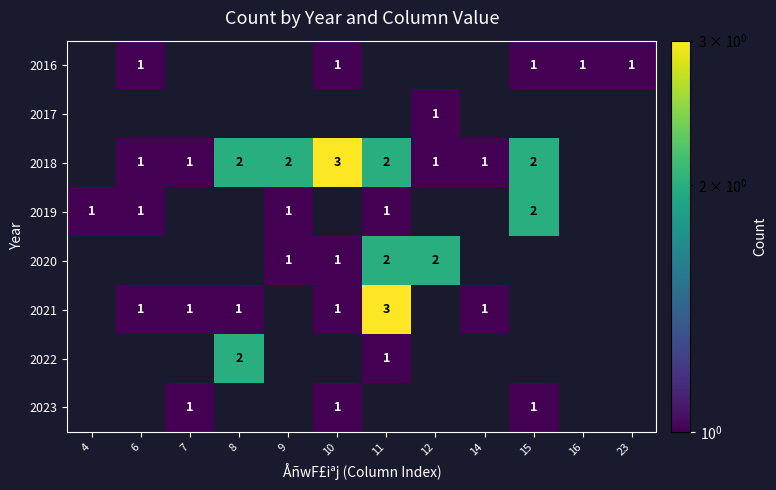

Which category has the lowest value across all series?

6